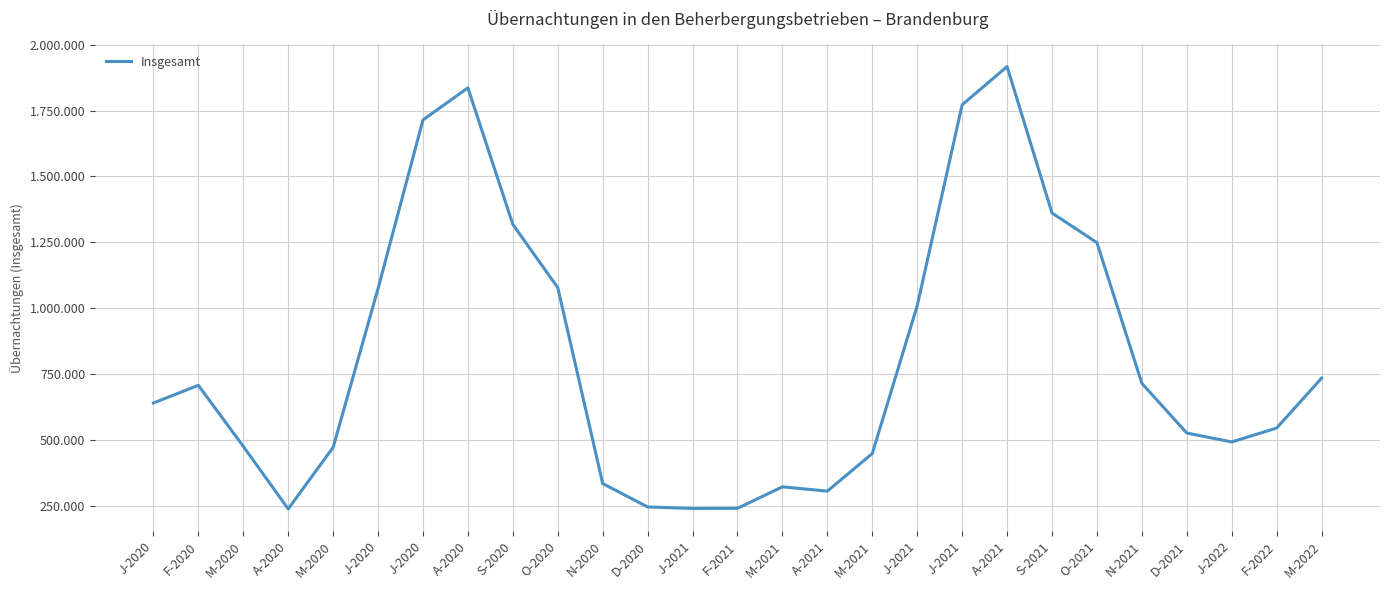

Rank the categories by value from lowest to highest.

A-2020, J-2021, F-2021, D-2020, A-2021, M-2021, N-2020, M-2021, M-2020, M-2020, J-2022, D-2021, F-2022, J-2020, F-2020, N-2021, M-2022, J-2021, J-2020, O-2020, O-2021, S-2020, S-2021, J-2020, J-2021, A-2020, A-2021